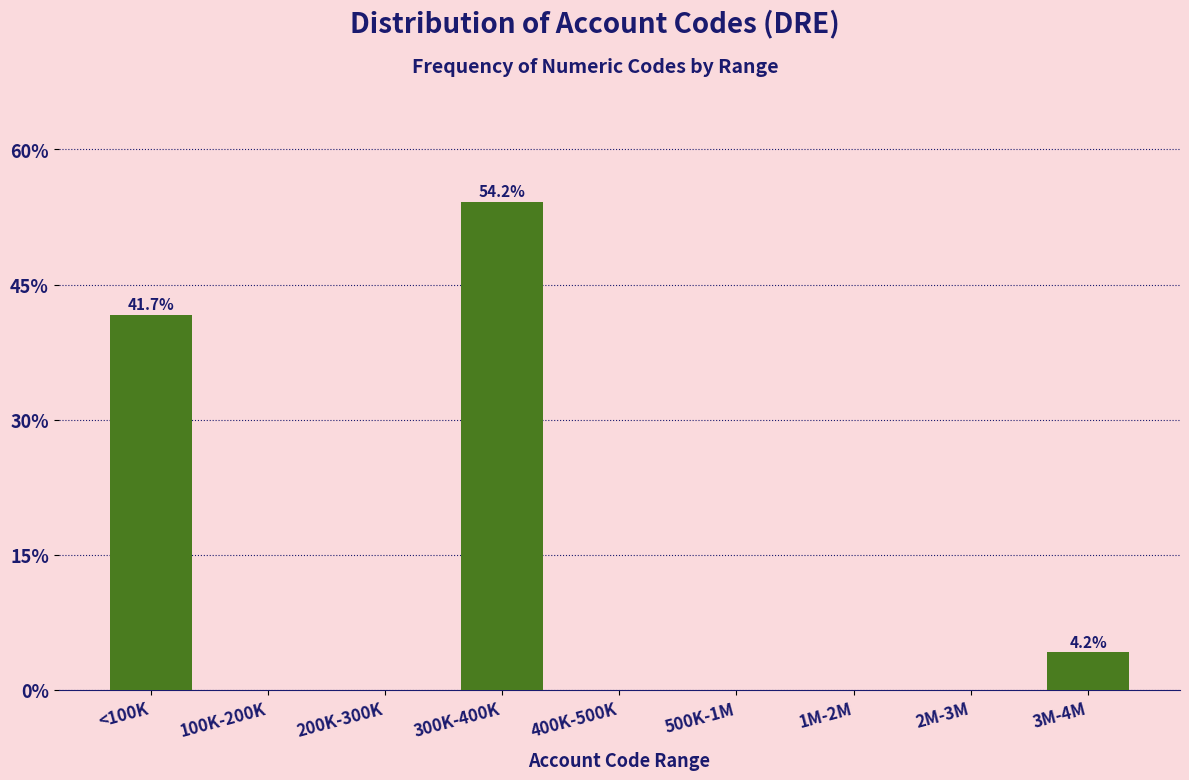

Reading right to left, what are all the values shown in this chart?

3M-4M=4.2	2M-3M=0.0	1M-2M=0.0	500K-1M=0.0	400K-500K=0.0	300K-400K=54.2	200K-300K=0.0	100K-200K=0.0	<100K=41.7